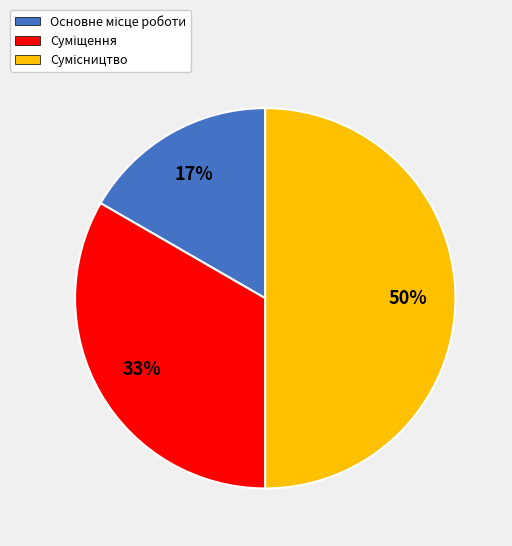

How many segments does this pie chart have?

3